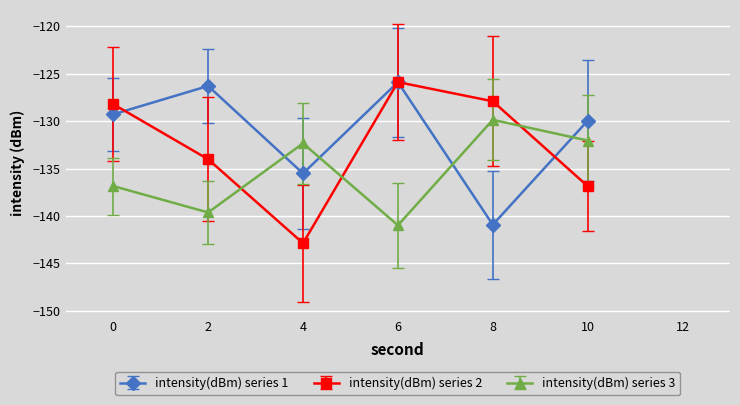

Does the chart have visible grid lines?

Yes